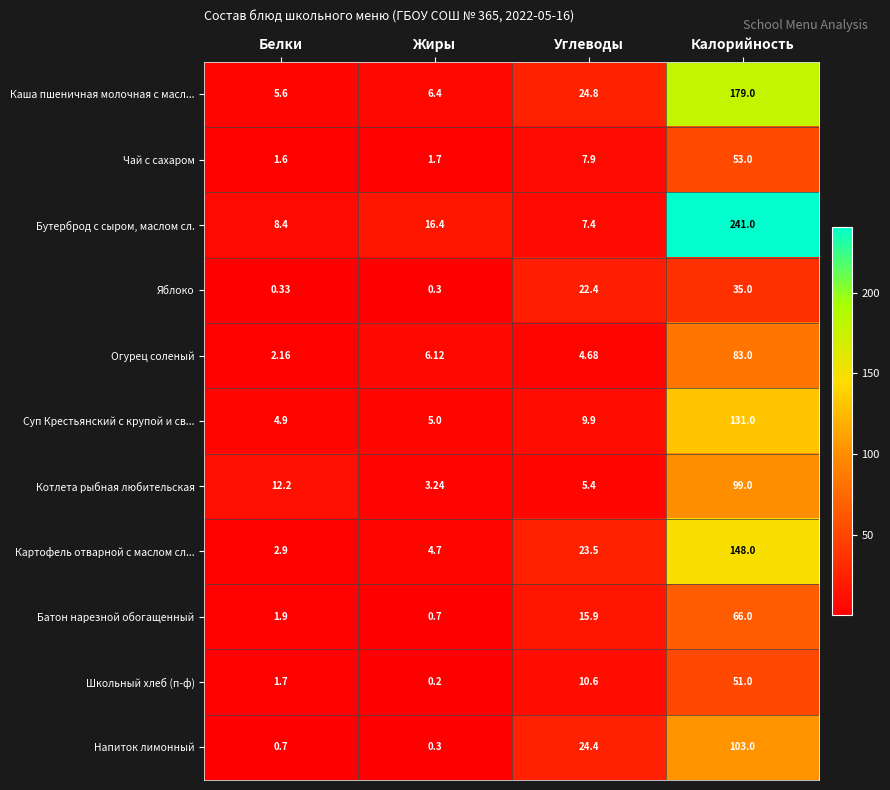

Between Углеводы and Калорийность, which series saw the biggest shift?

Бутерброд с сыром, маслом сл.